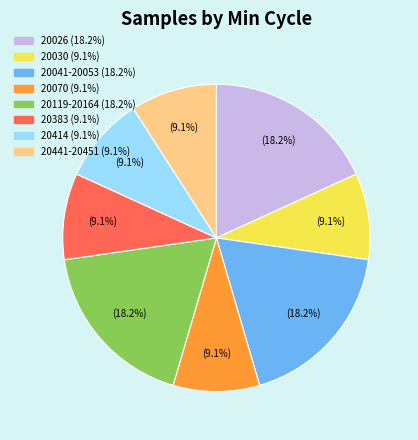

Is there any slice that represents more than half of the pie?

No